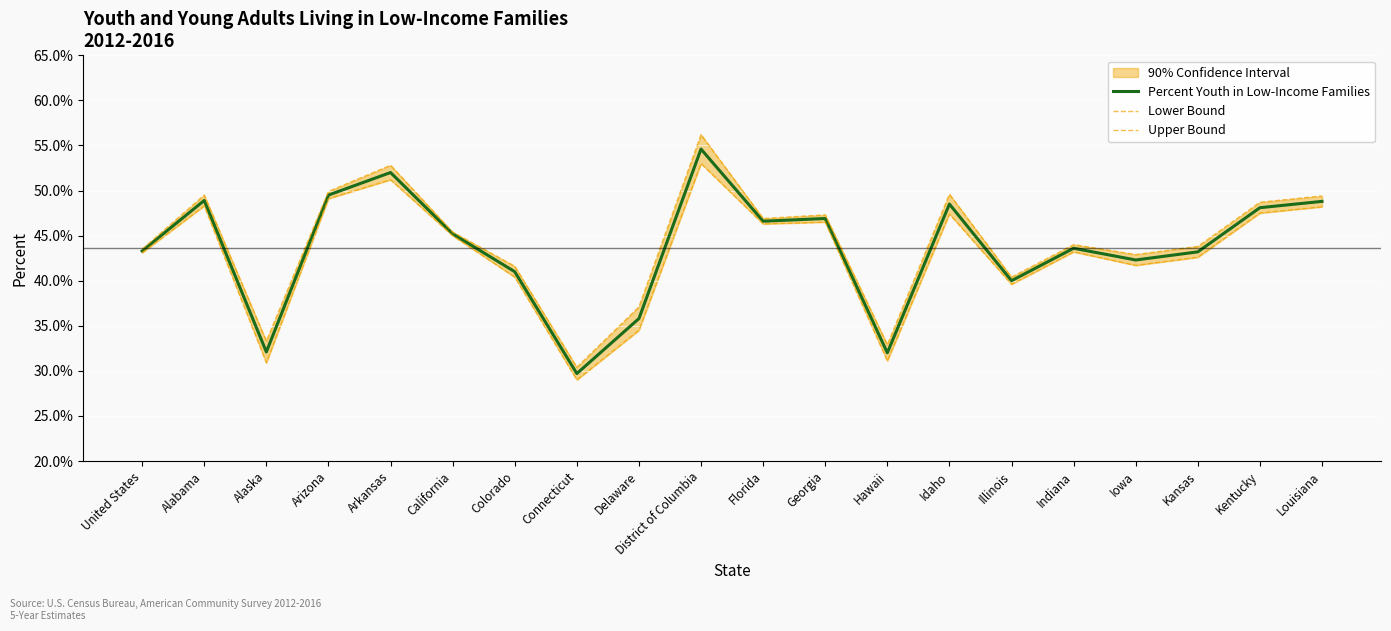

Is this an area chart (filled region under the line)?

No